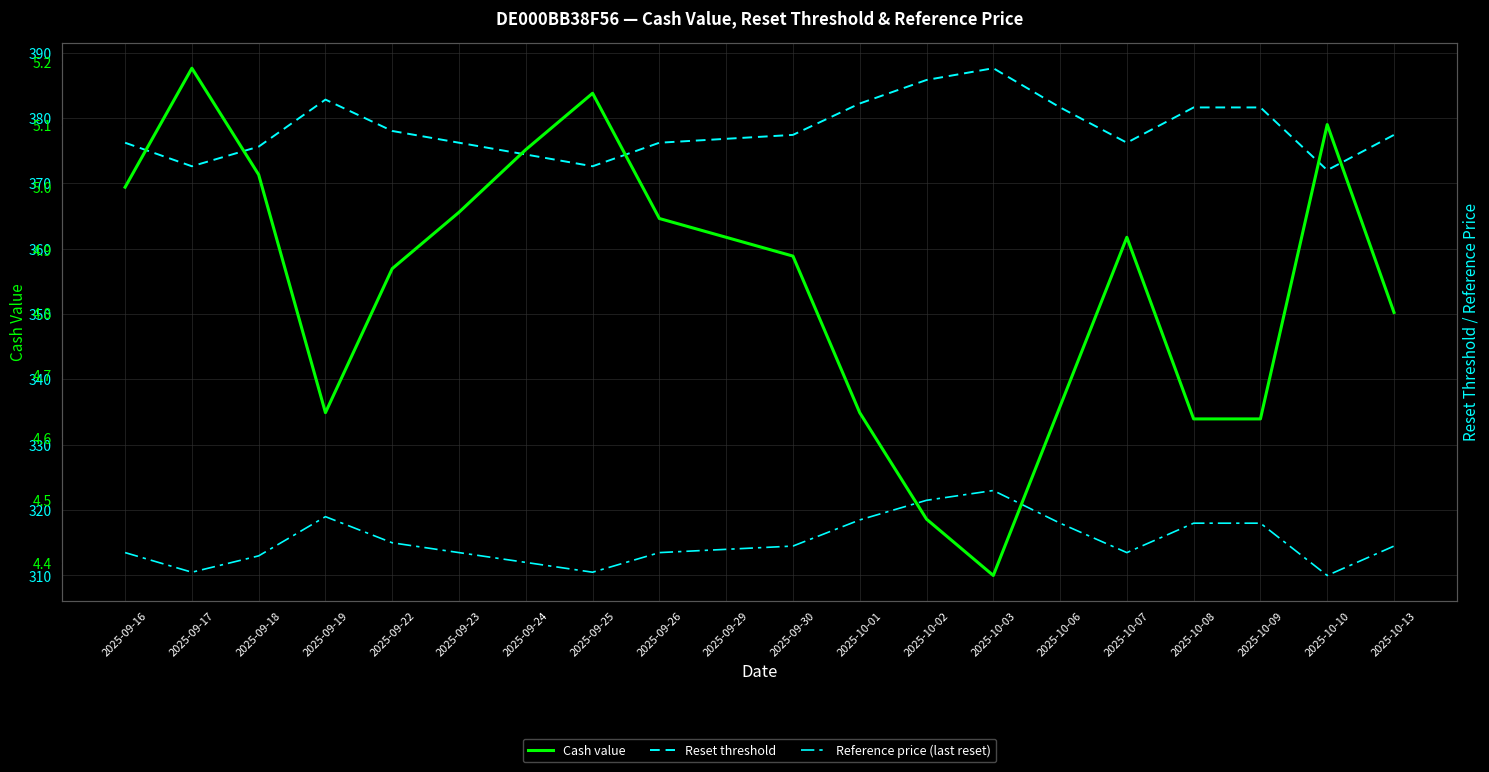

Rank the series by their maximum value, from highest to lowest.

Reset threshold, Reference price (last reset), Cash value